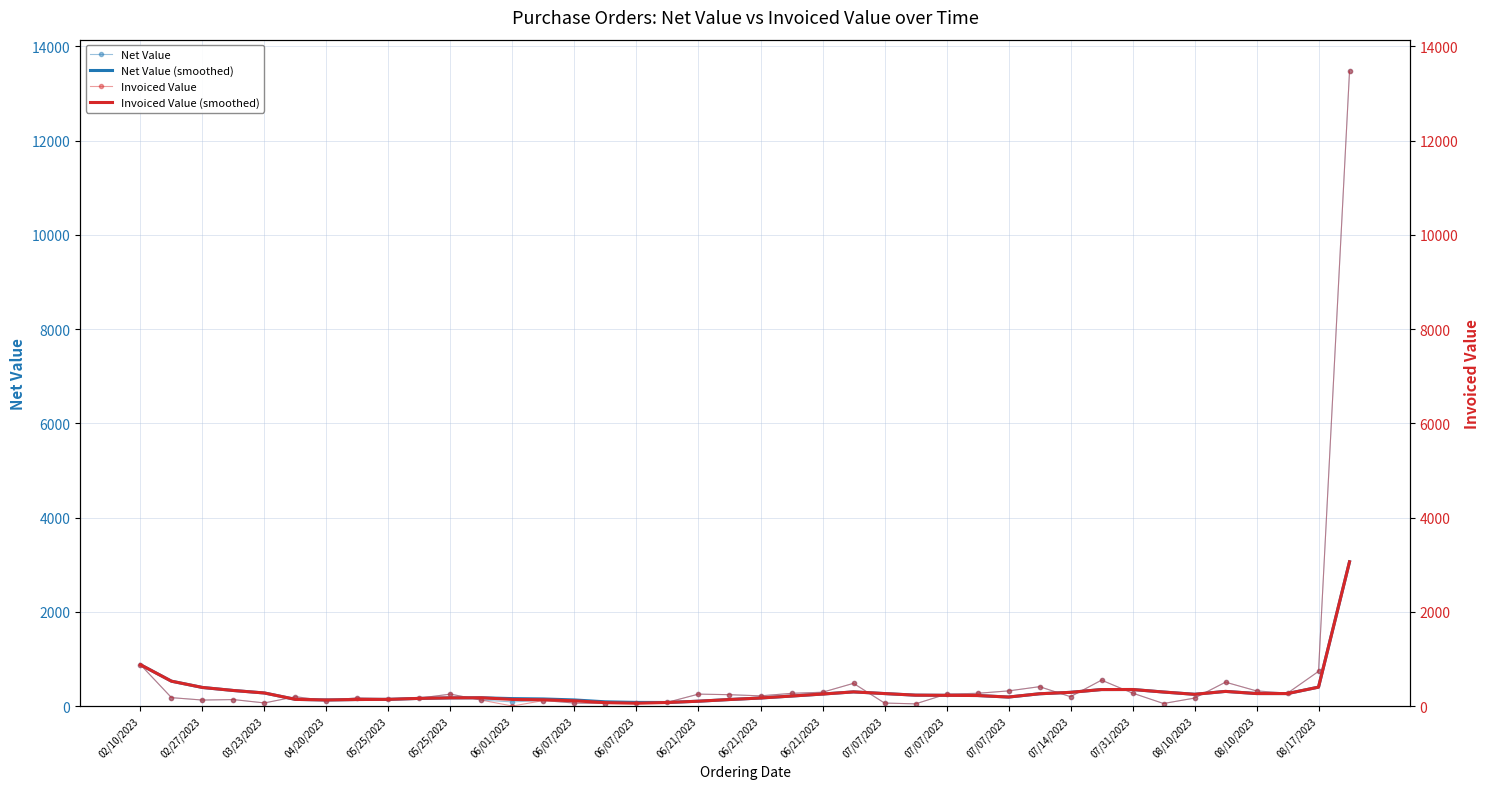

The value of Net Value (smoothed) at 35 is 311.0. True or false?

True